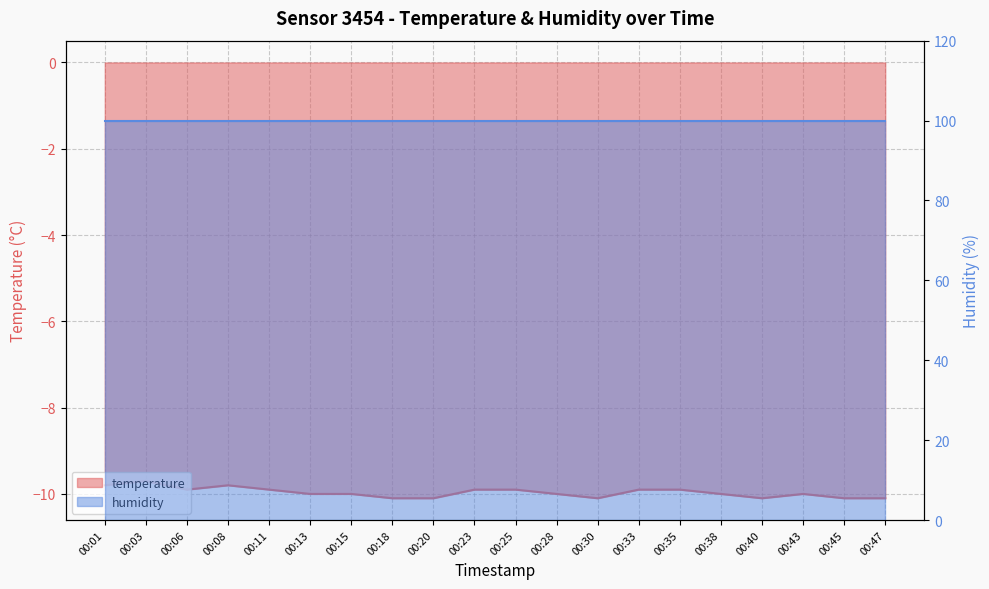

What is the average value?

-10.0